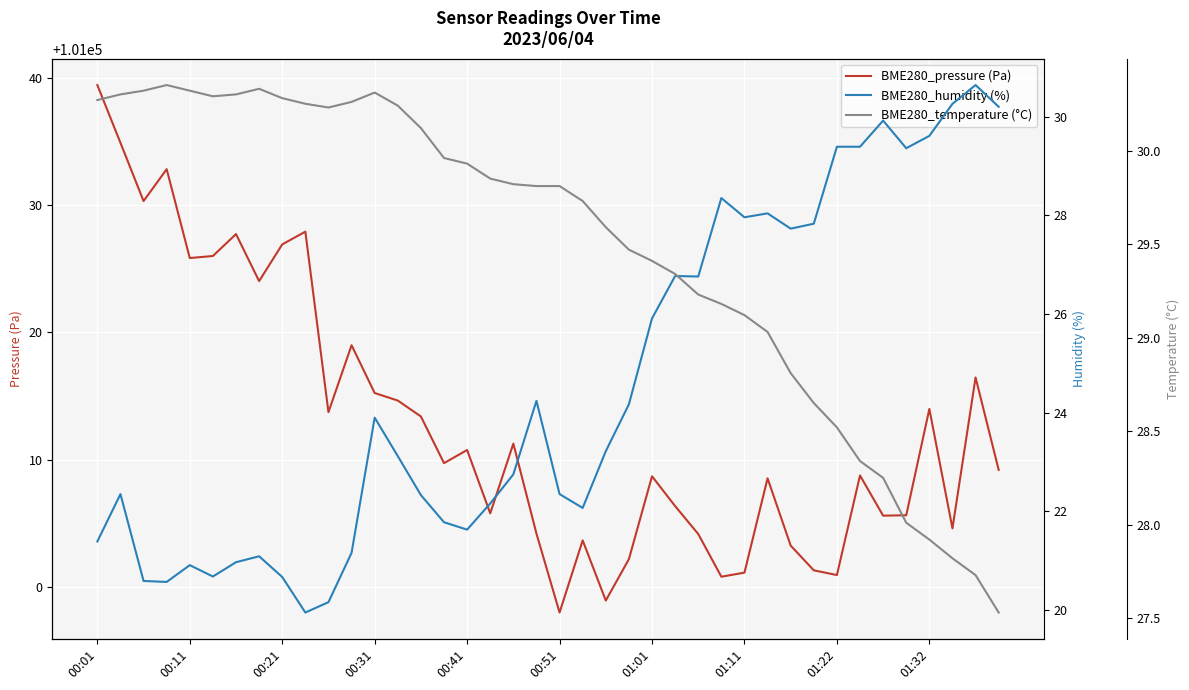

Which label corresponds to the largest value in the chart?

00:01